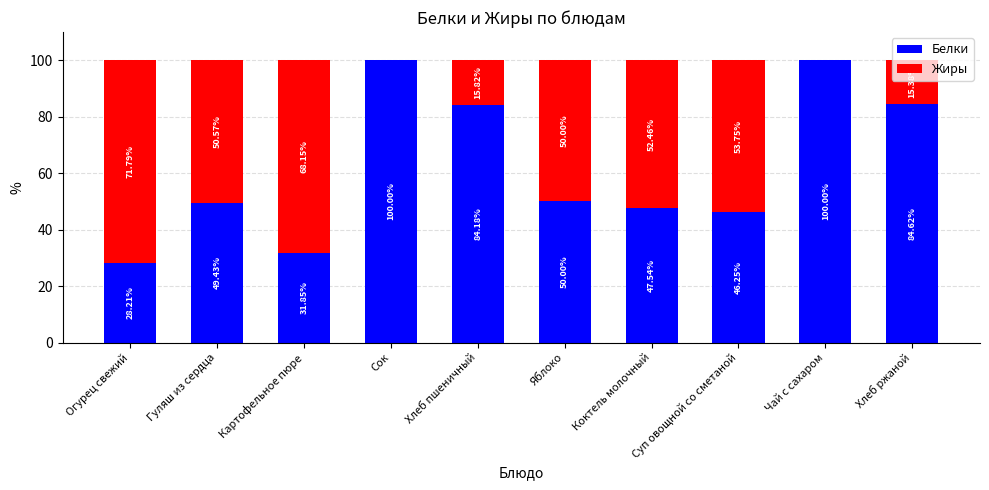

What is the total value across all series at Суп овощной со сметаной?

100.0